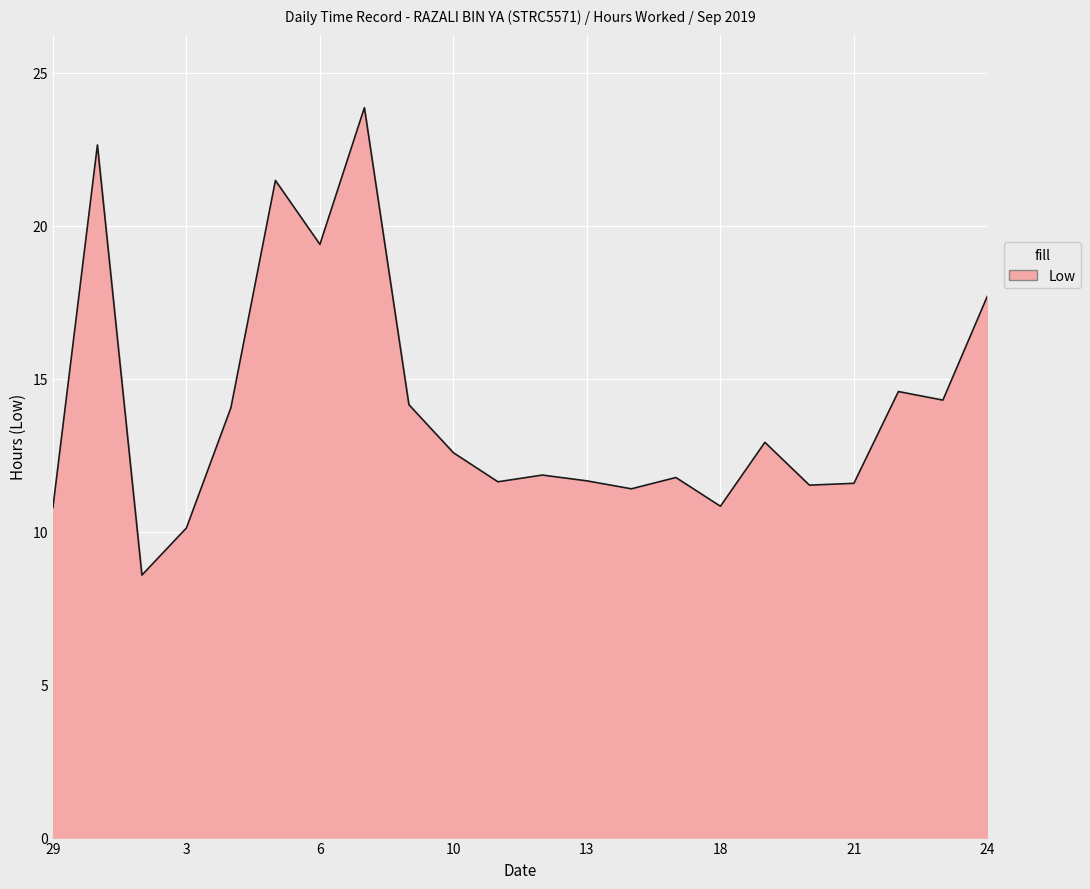

What is the minimum value shown in the chart?

8.6